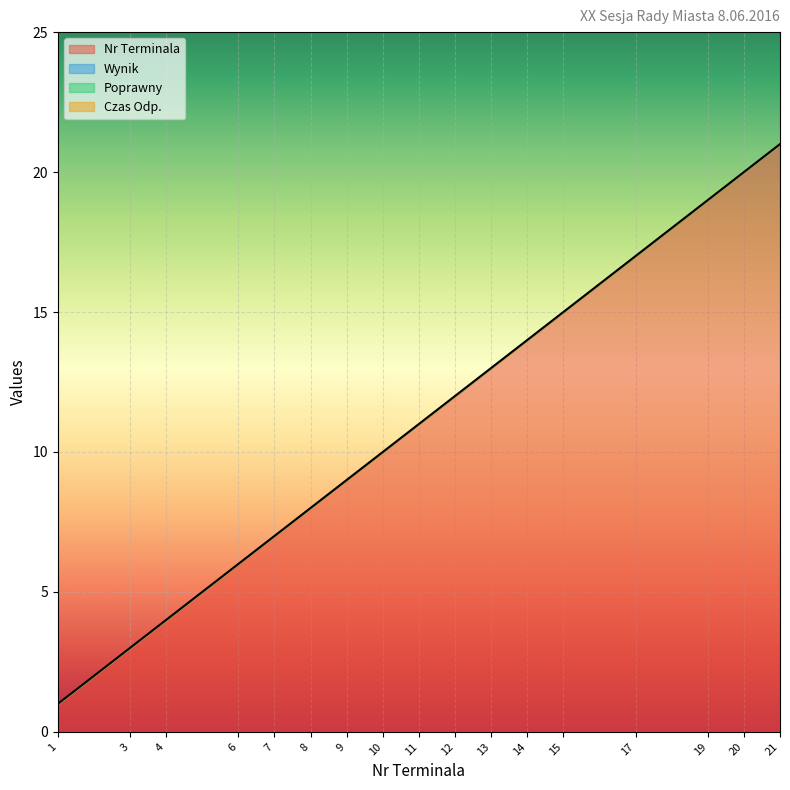

What is the difference between the Nr Terminala values at 21 and 20?

1